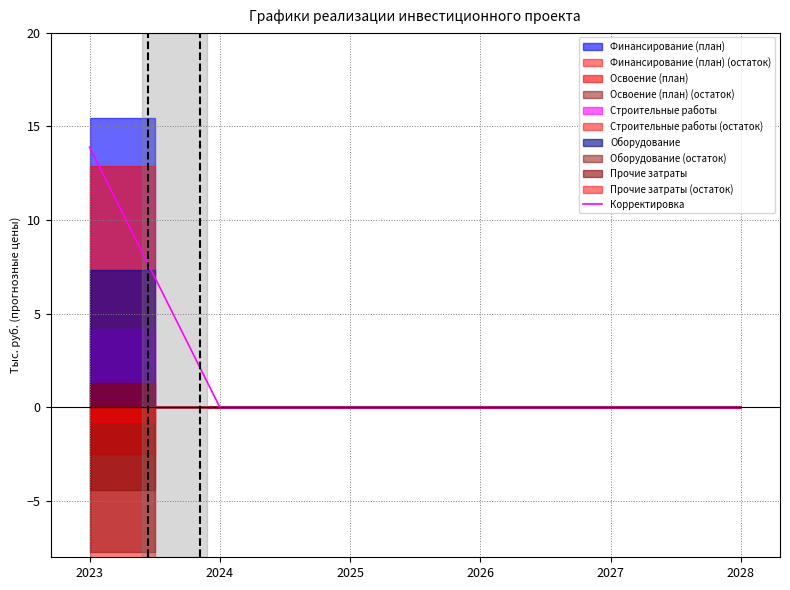

Does the chart display data point markers on the line(s)?

No